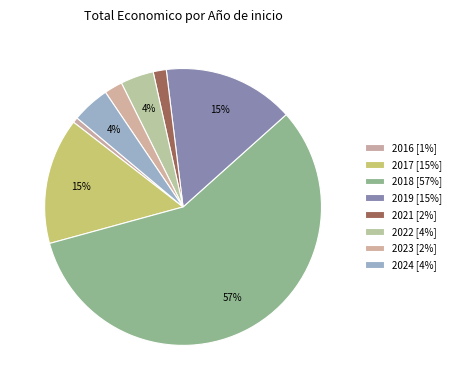

How many slices are in this pie chart?

8